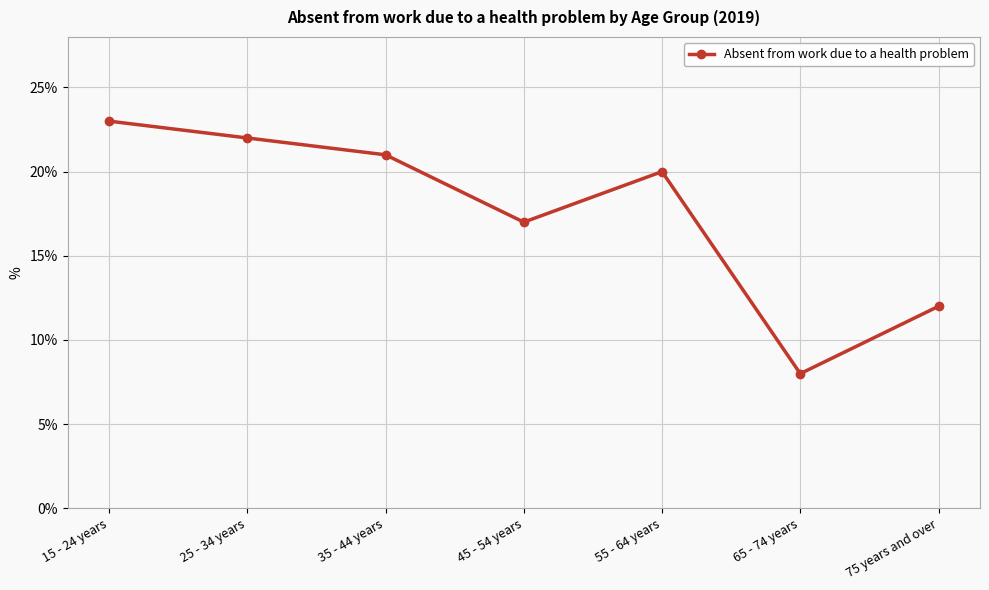

Reading left to right, extract all data points from this chart.

15 - 24 years=23	25 - 34 years=22	35 - 44 years=21	45 - 54 years=17	55 - 64 years=20	65 - 74 years=8	75 years and over=12